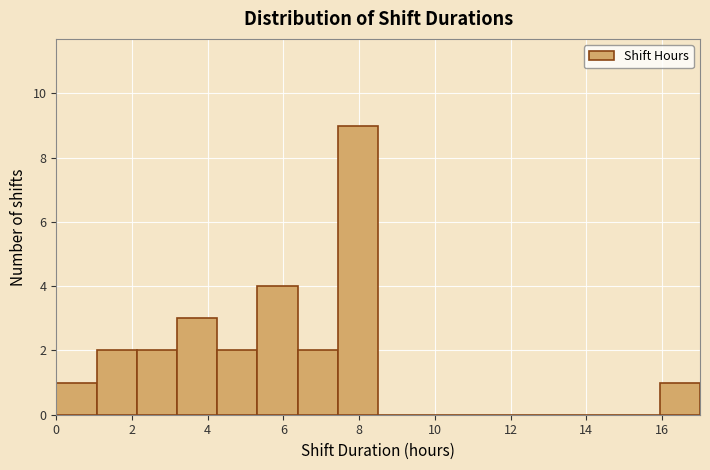

What is the height of the bar covering 2.2 to 3.2 on the x-axis? Neither the bar edges nor the heights are printed on the chart, so give them approximately, as read against the axes.

2